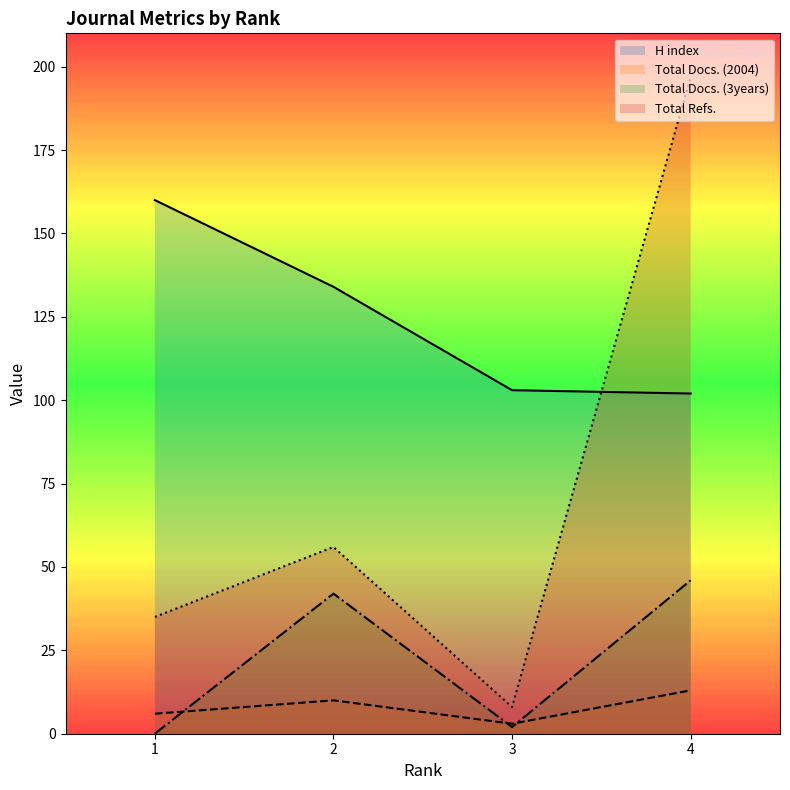

How many series are shown in this chart?

4